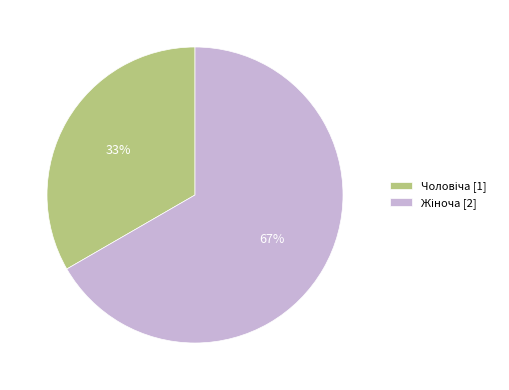

Is there any slice that represents more than half of the pie?

Yes